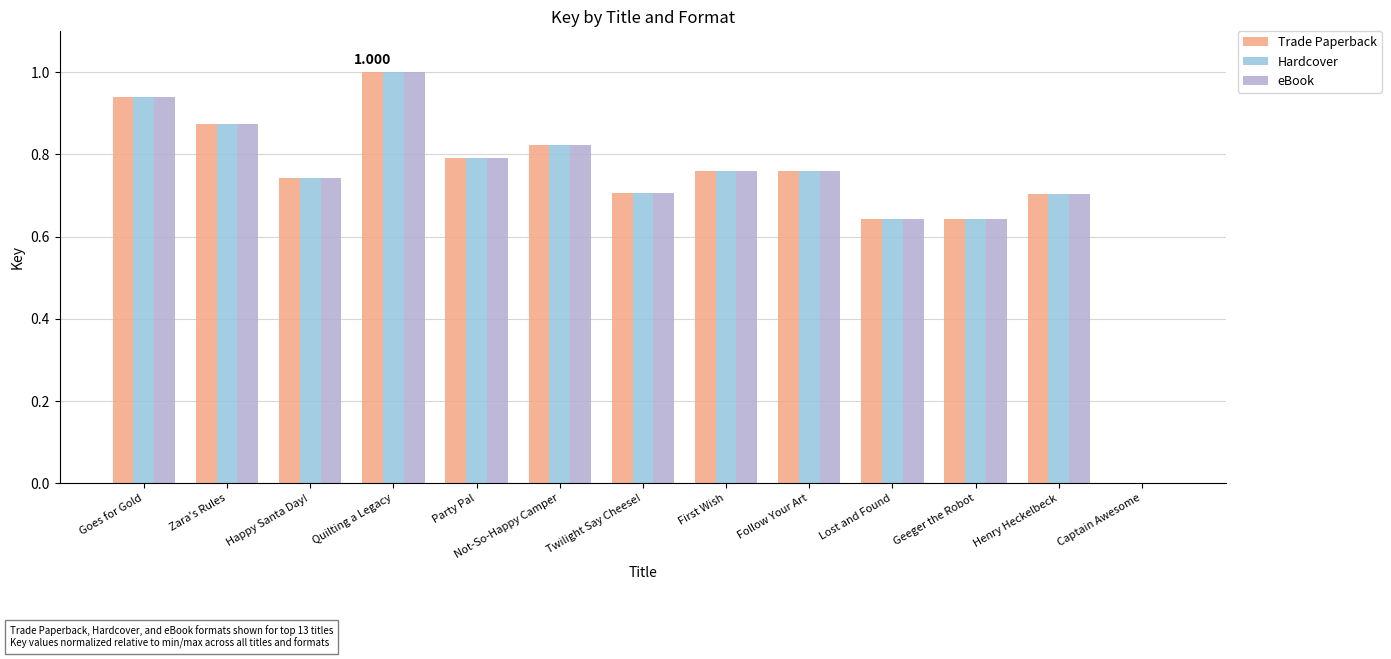

What are all the series names shown in the legend?

Trade Paperback, Hardcover, eBook